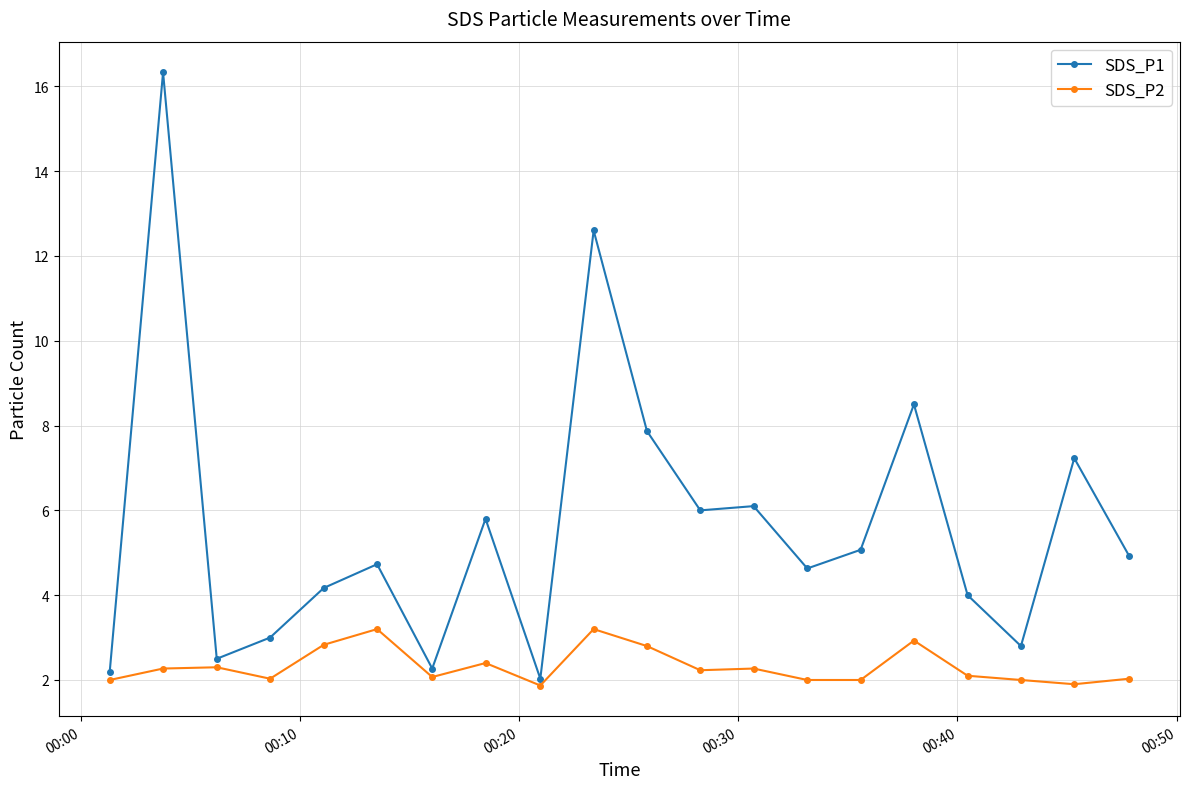

List the series in order of their peak value, lowest first.

SDS_P2, SDS_P1